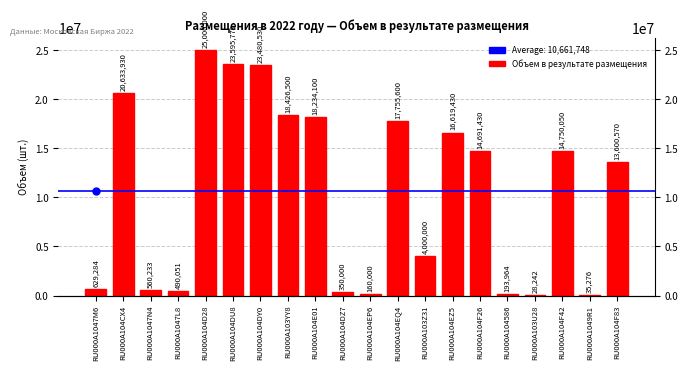

Rank the categories by value from highest to lowest.

RU000A104D28, RU000A104DU8, RU000A104DY0, RU000A104CX4, RU000A103YY8, RU000A104E01, RU000A104EQ4, RU000A104EZ5, RU000A104F42, RU000A104F26, RU000A104F83, RU000A103Z31, RU000A1047M6, RU000A1047N4, RU000A1047L8, RU000A104DZ7, RU000A104586, RU000A104EP6, RU000A1049R1, RU000A103U28